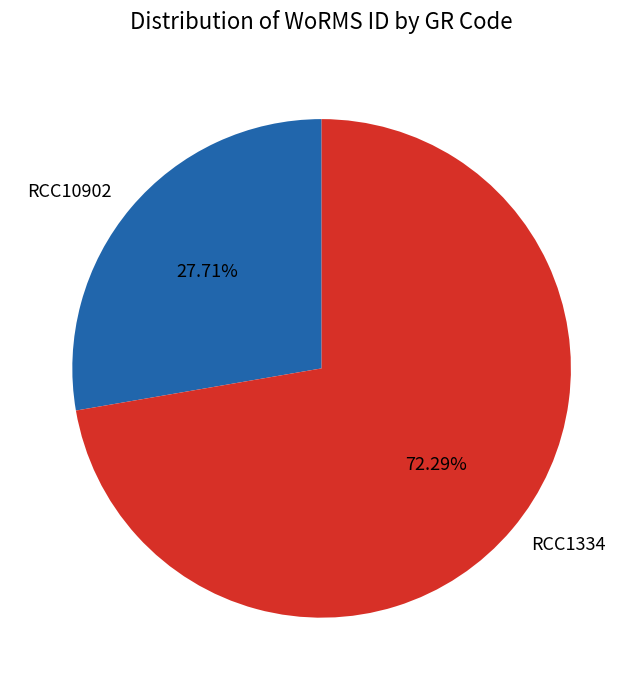

How many segments does this pie chart have?

2